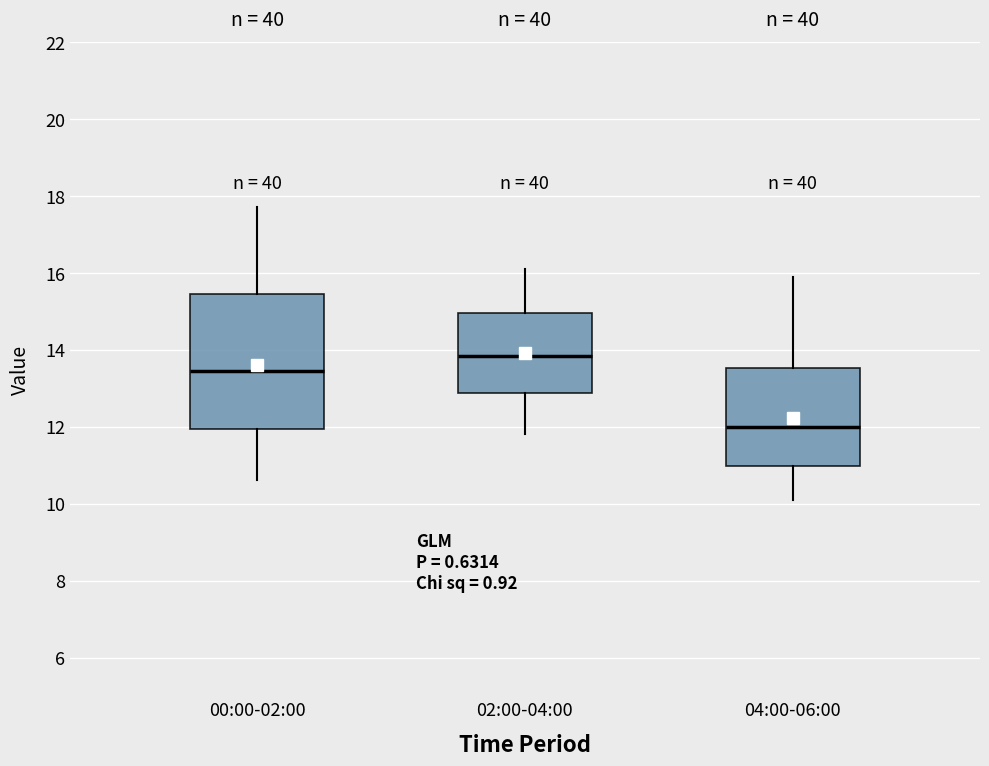

Where does the upper whisker of the box for 00:00-02:00 end on the y-axis? The values are not printed on the chart, so give them approximately, as read against the axis.

17.8